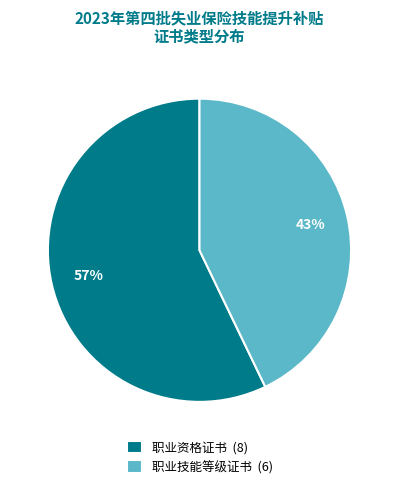

To the nearest percent, what is the difference between the largest and smallest slice percentages?

14%